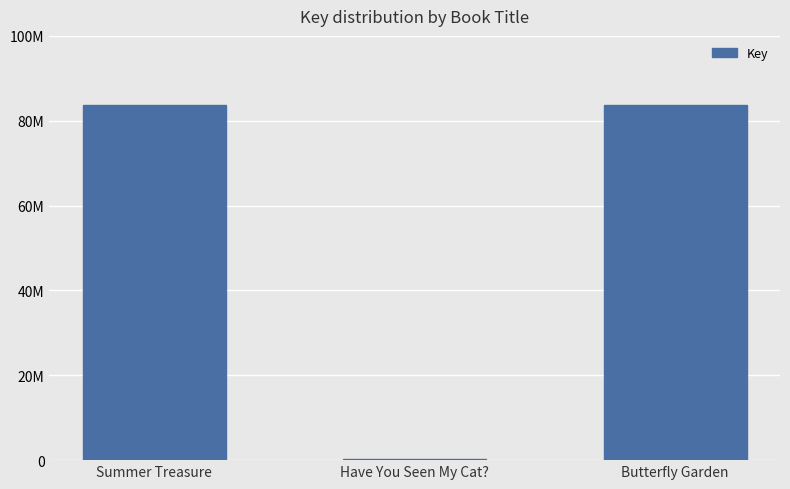

What is the label of the 2nd bar from the right?

Have You Seen My Cat?